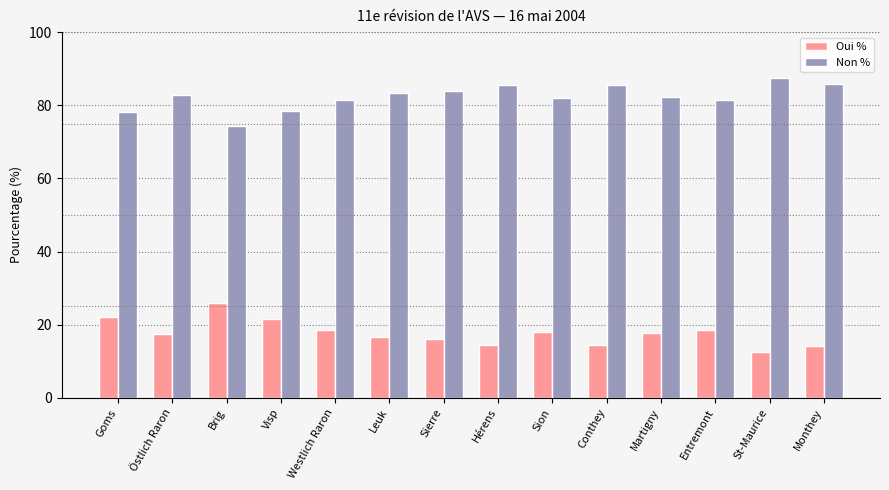

How many categories are shown in the chart?

14